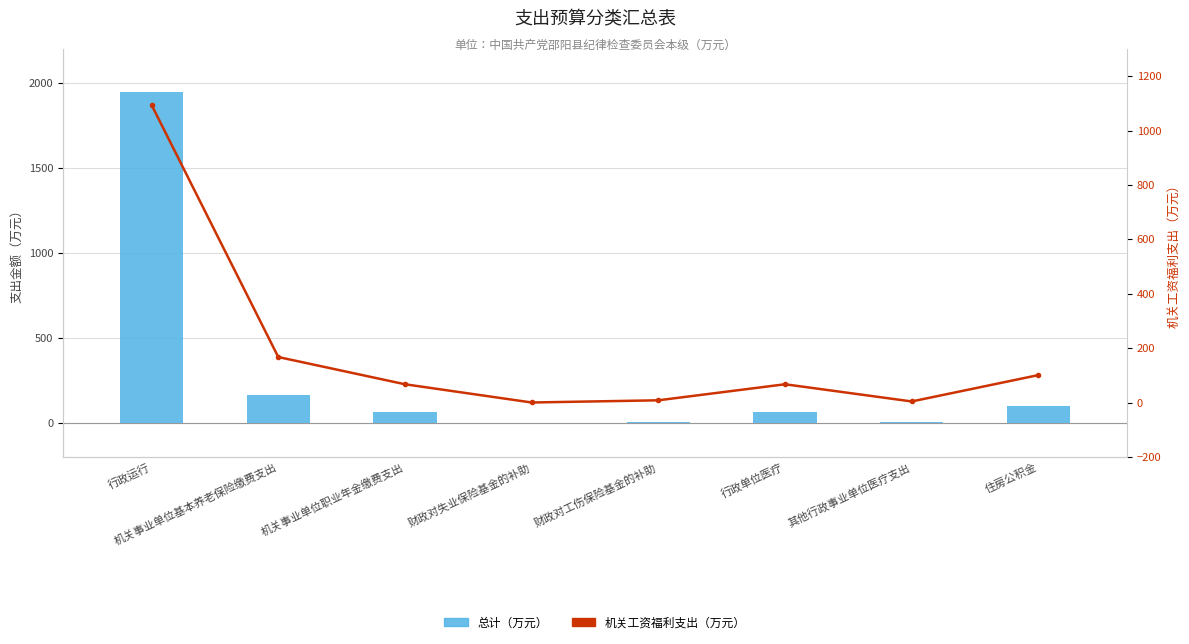

Between 住房公积金 and 其他行政事业单位医疗支出, which is larger?

住房公积金